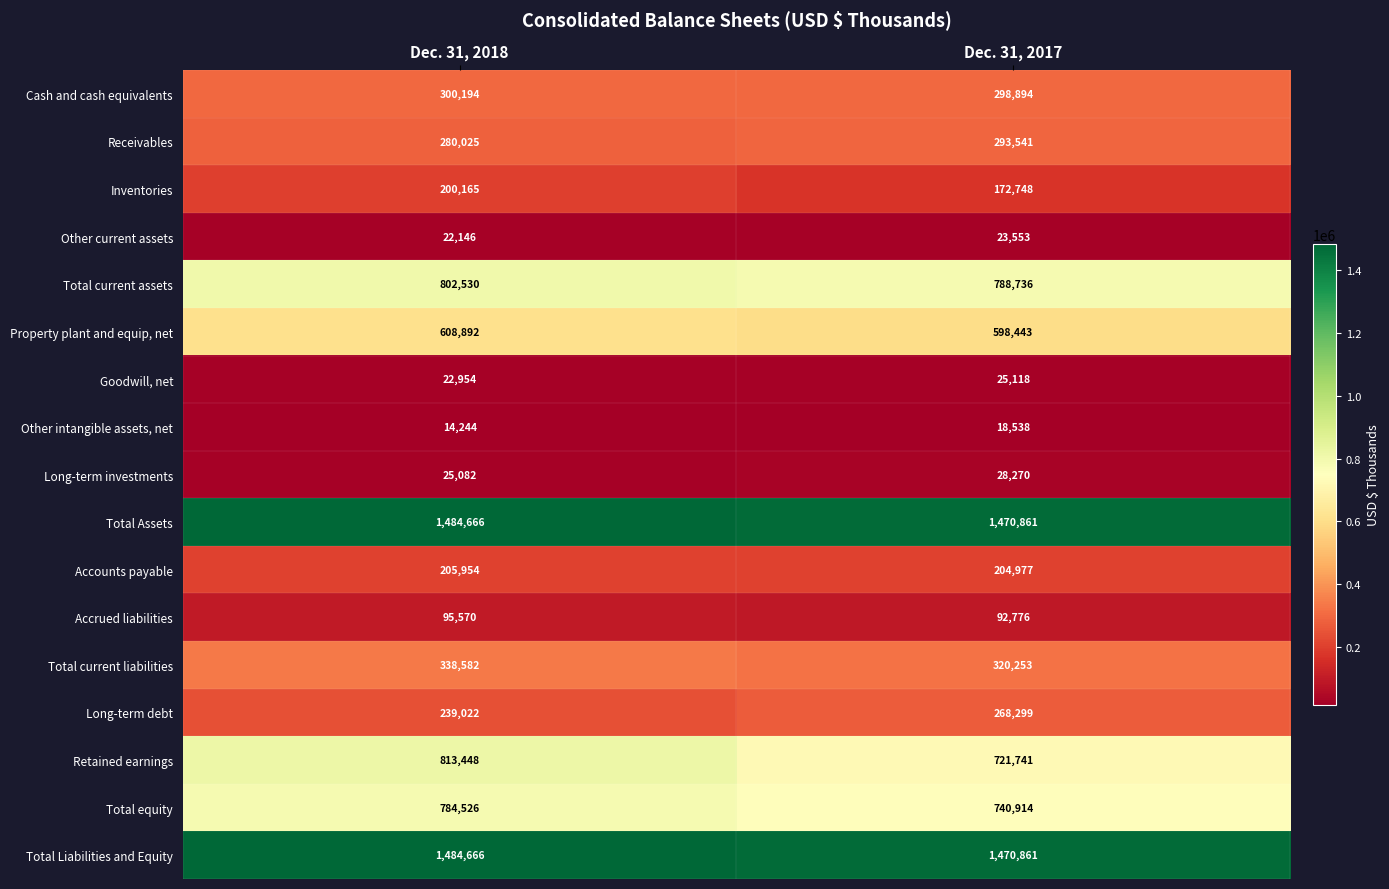

How many data points does each series have?

2